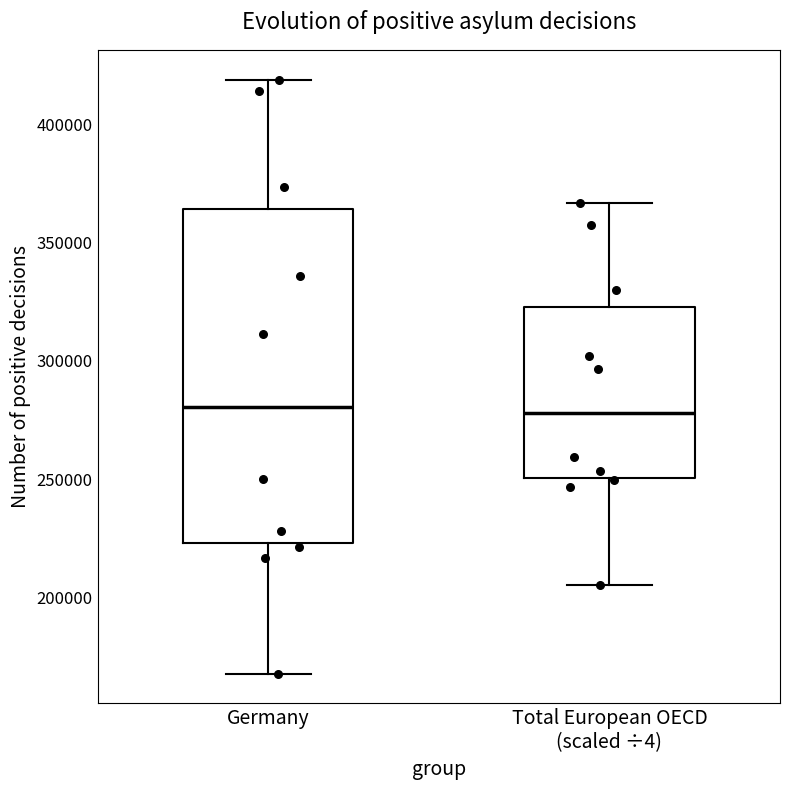

Reading left to right, read every box against the y-axis: the position of its median line, the range the box covers, and the ends of its whiskers. The values are not printed on the chart, so give them approximately, as read against the axis.

Germany: median 280000, box 225000 to 365000, whiskers 170000 to 420000
Total European OECD (scaled ÷4): median 280000, box 250000 to 325000, whiskers 205000 to 365000